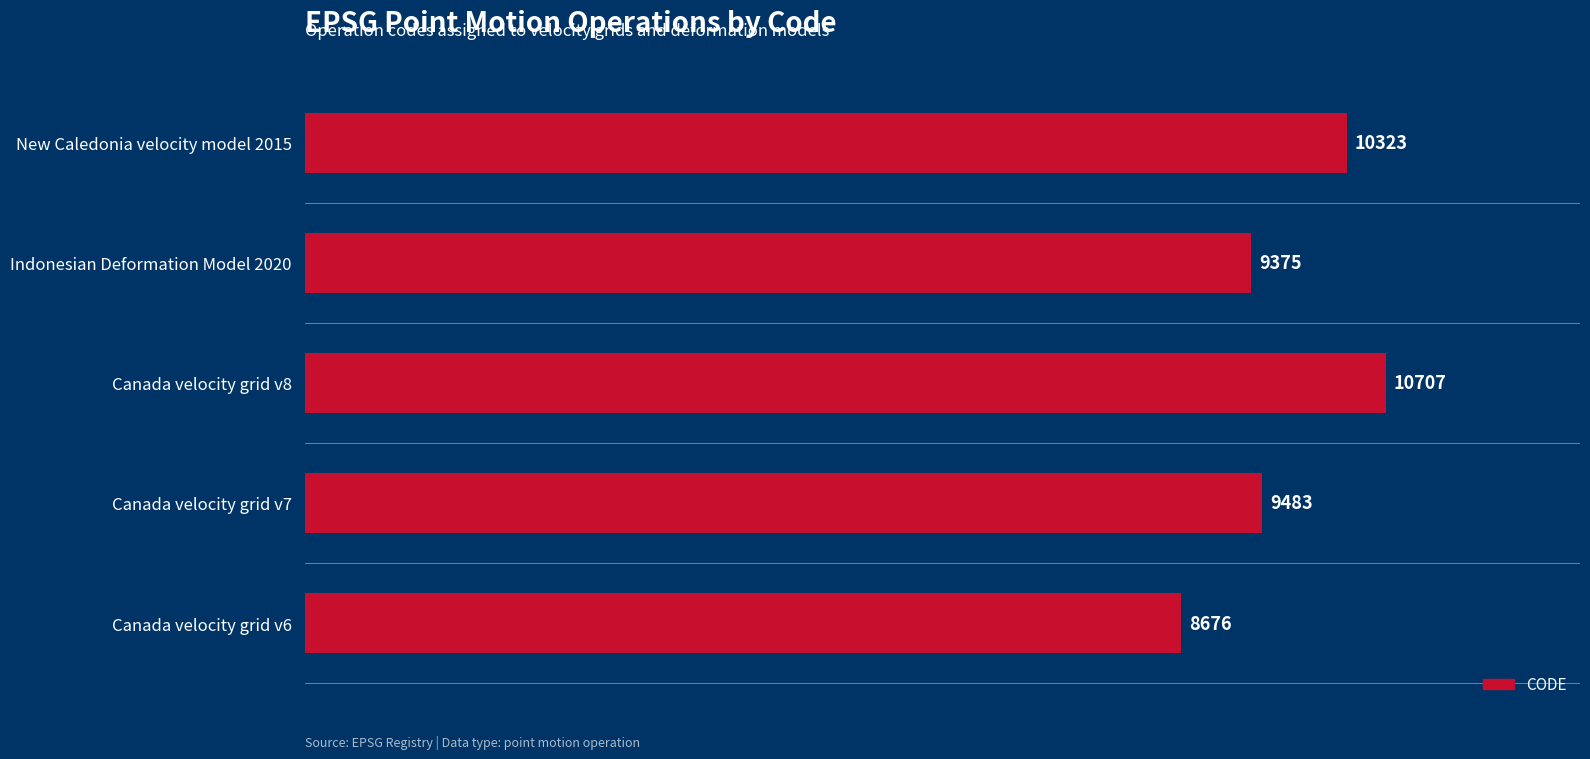

What is the minimum value shown in the chart?

8676